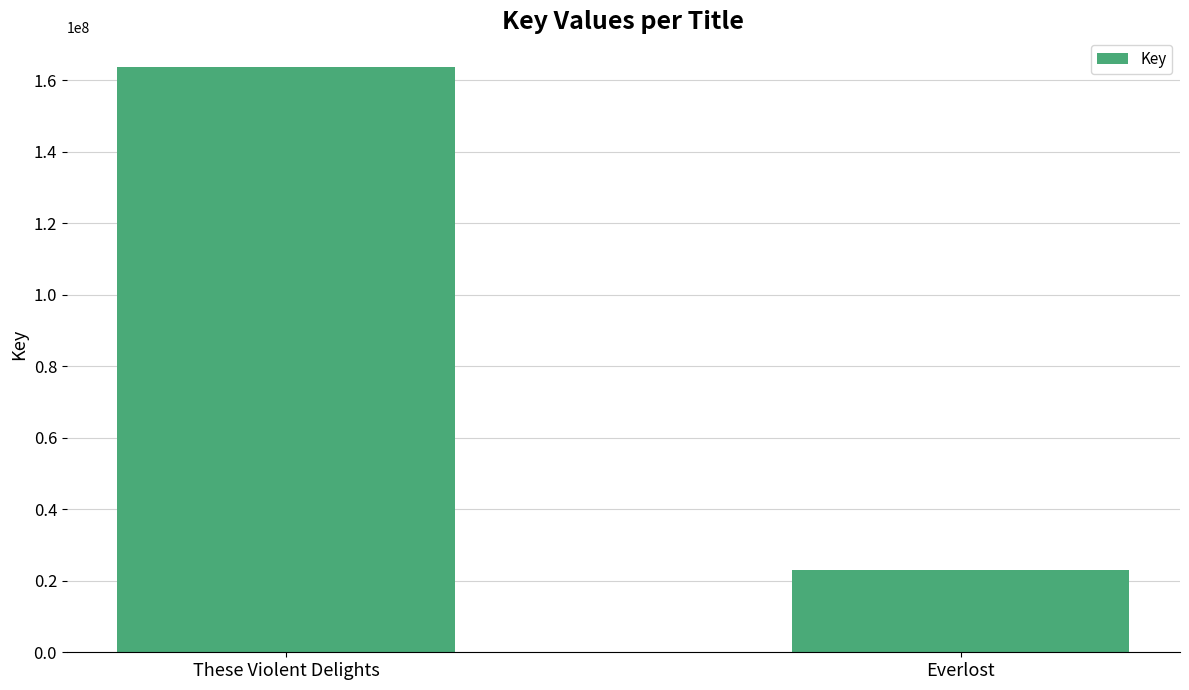

The chart shows a value of 288636556 at These Violent Delights. True or false?

False